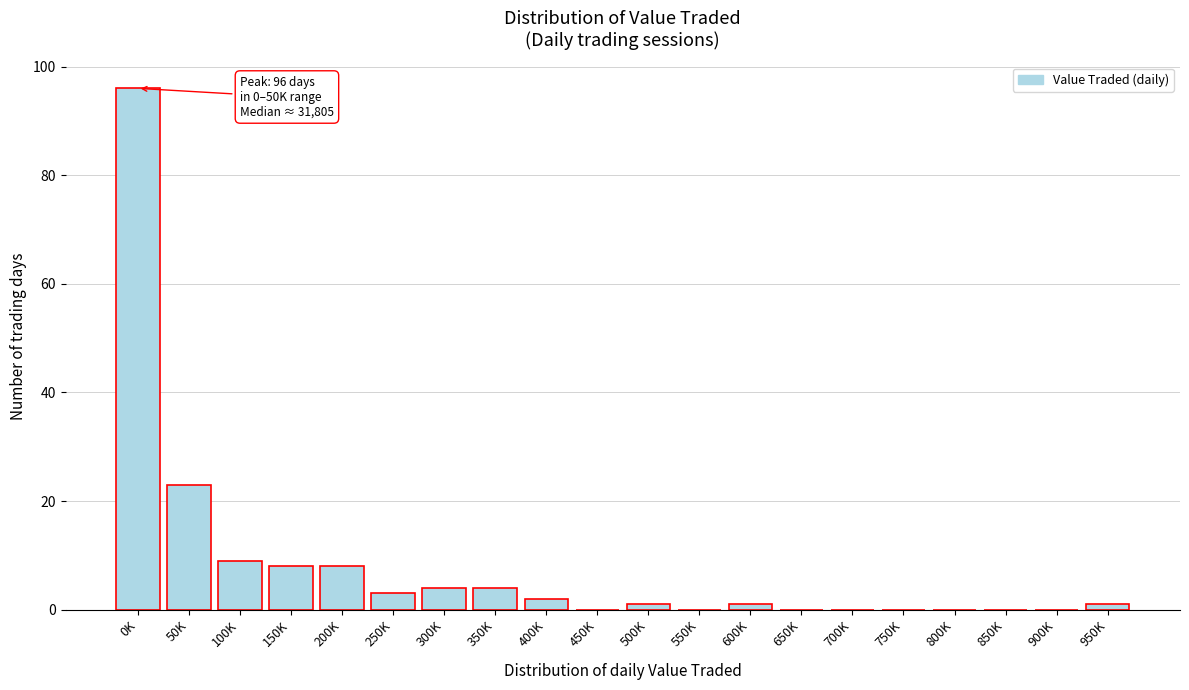

Reading left to right, list all the values displayed in this chart.

0K=96	50K=23	100K=9	150K=8	200K=8	250K=3	300K=4	350K=4	400K=2	450K=0	500K=1	550K=0	600K=1	650K=0	700K=0	750K=0	800K=0	850K=0	900K=0	950K=1